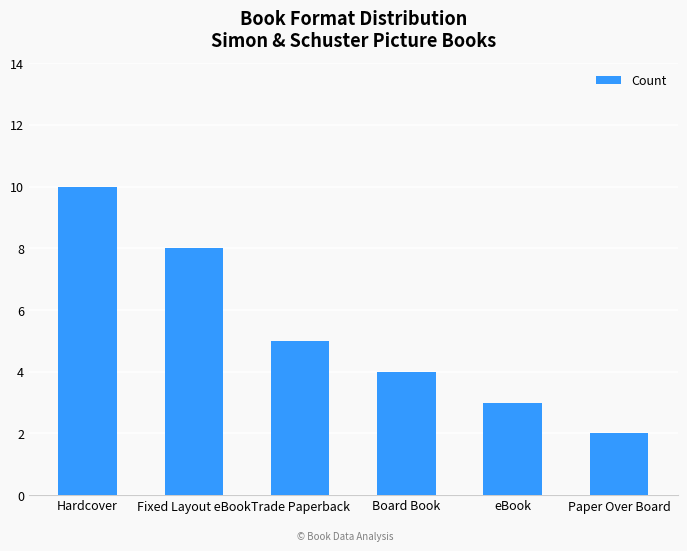

What position from the right is Paper Over Board?

1